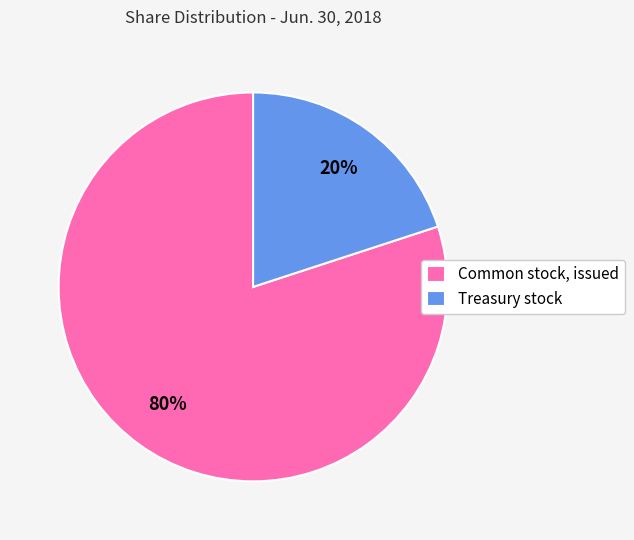

How many slices are in this pie chart?

2